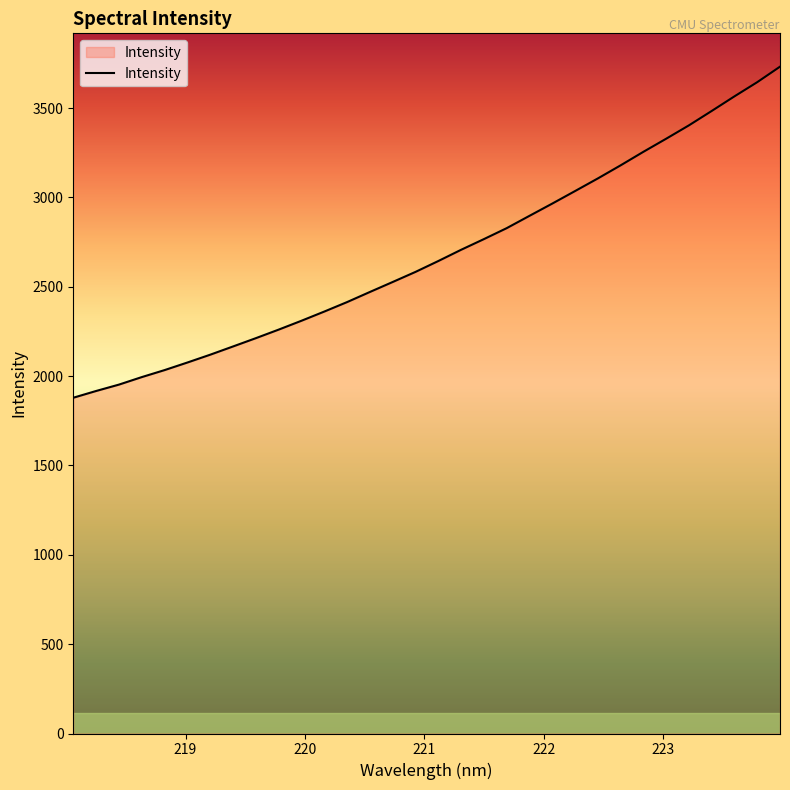

What is the greatest value displayed?

3732.2